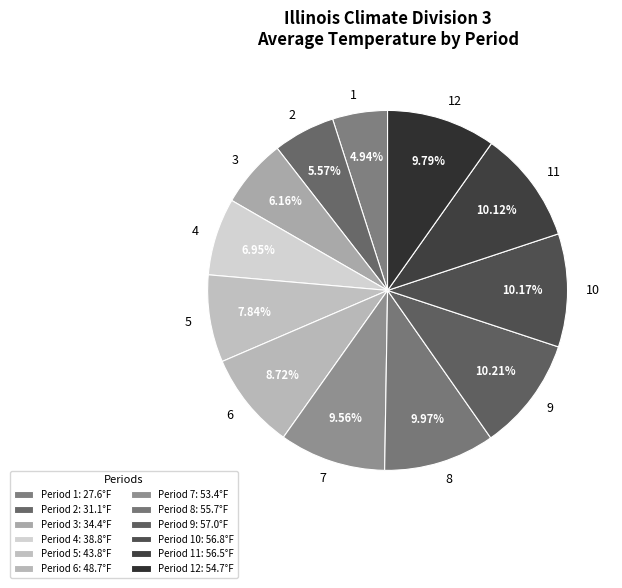

Does 9 account for over 50% of the chart?

No